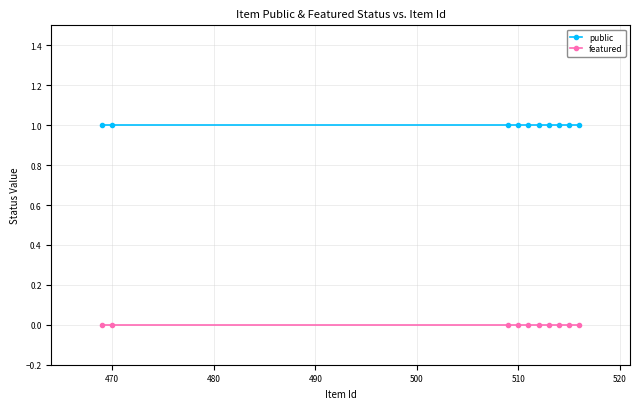

What are all the series names shown in the legend?

public, featured